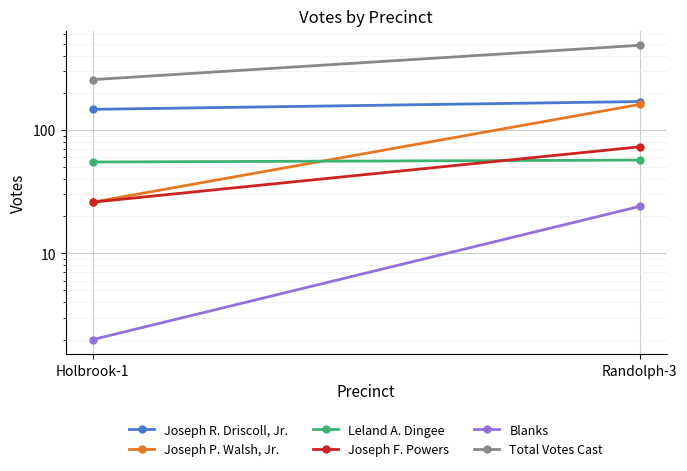

At which category is the sum across all series the highest?

Randolph-3